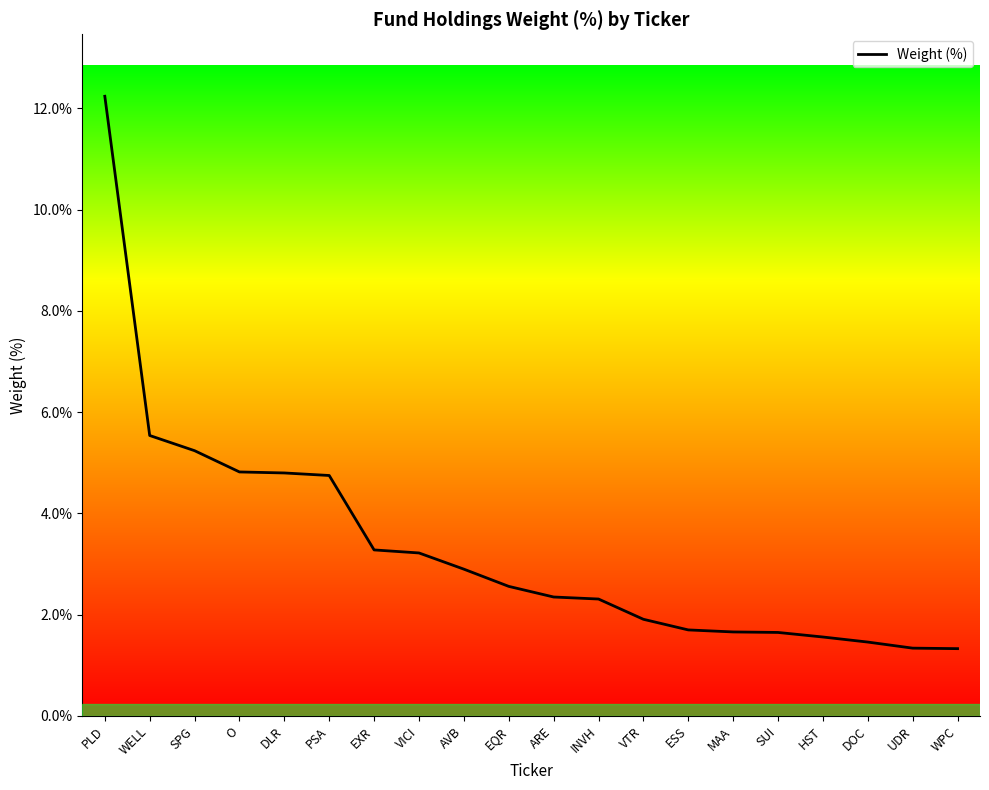

Between PLD and DLR, which is larger?

PLD